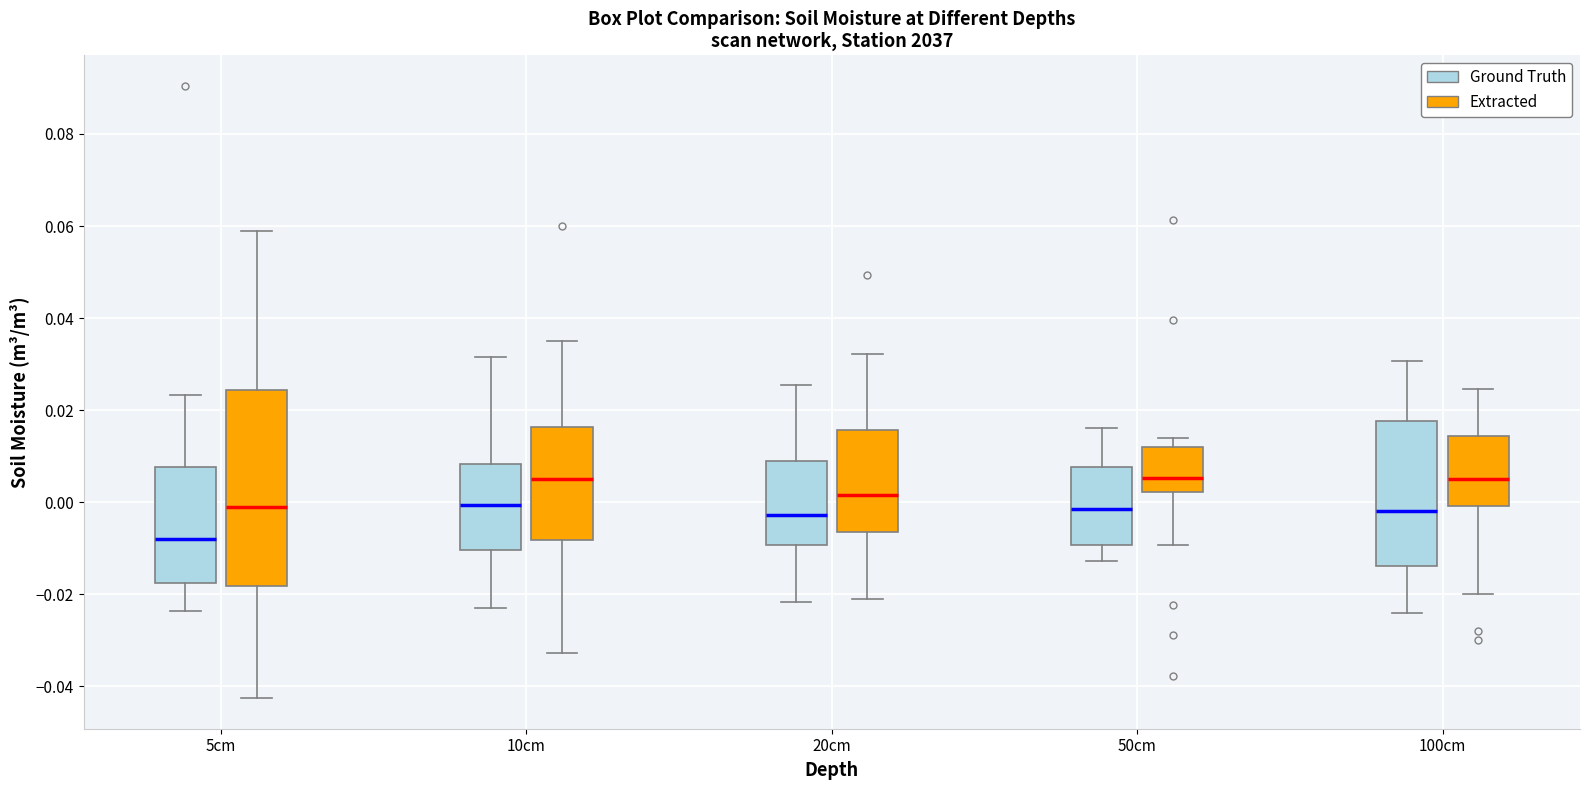

Where does the upper whisker of the box for 20cm (Extracted) end on the y-axis? The values are not printed on the chart, so give them approximately, as read against the axis.

0.032